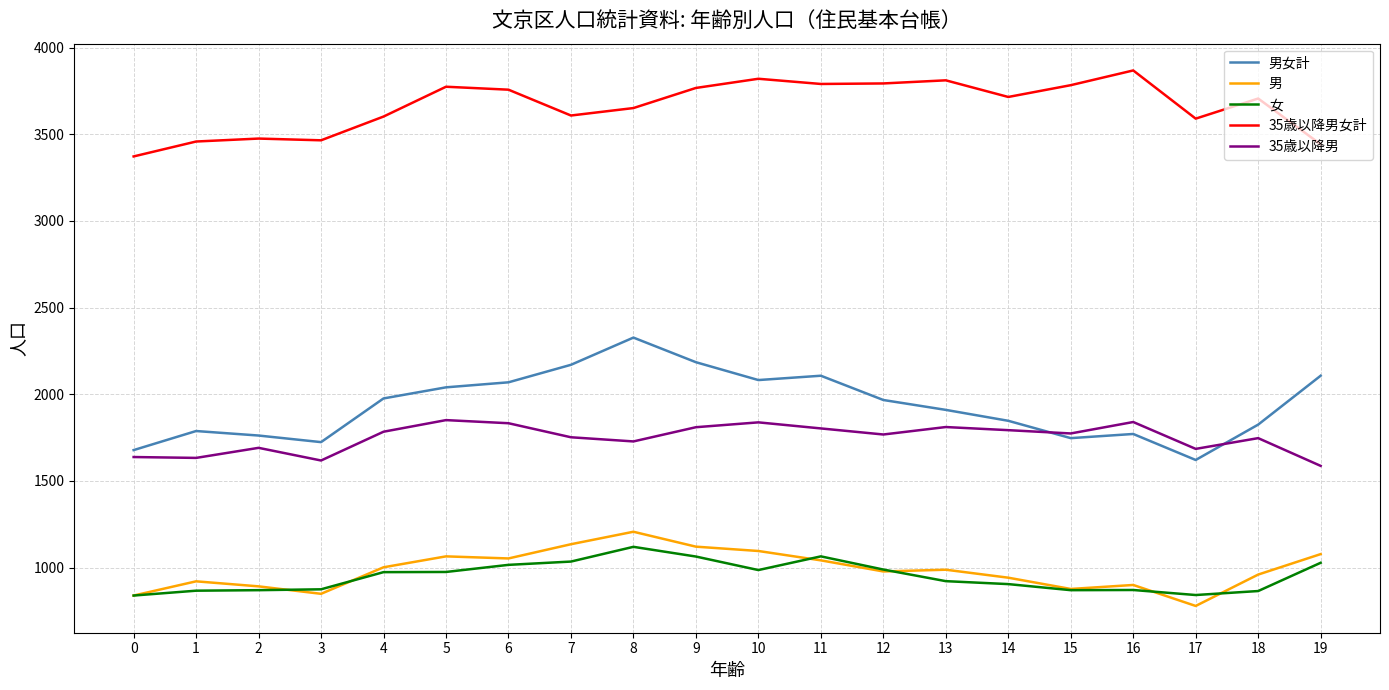

True or false: 女 and 35歳以降男 cross at least once.

False